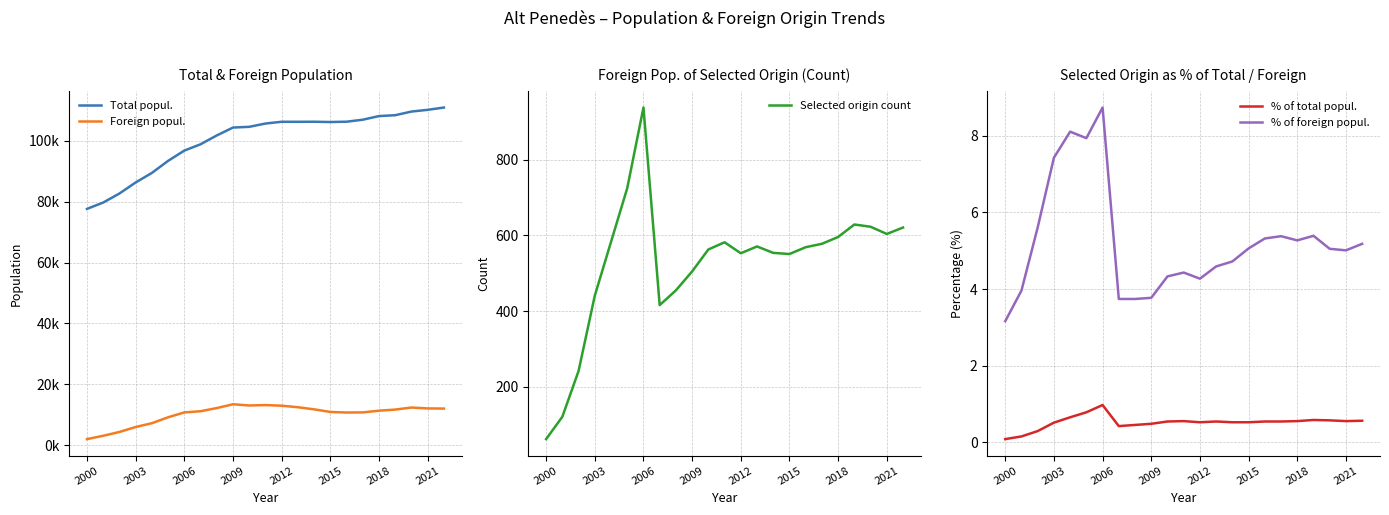

Which series has the largest total across all categories?

Total popul.